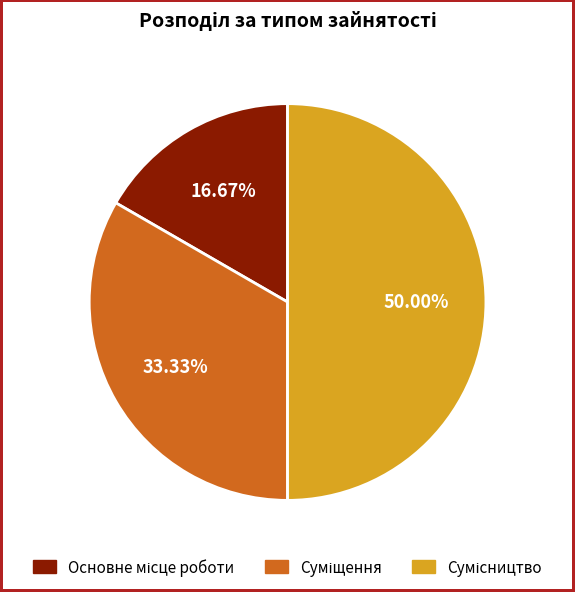

Count the number of slices in the pie.

3